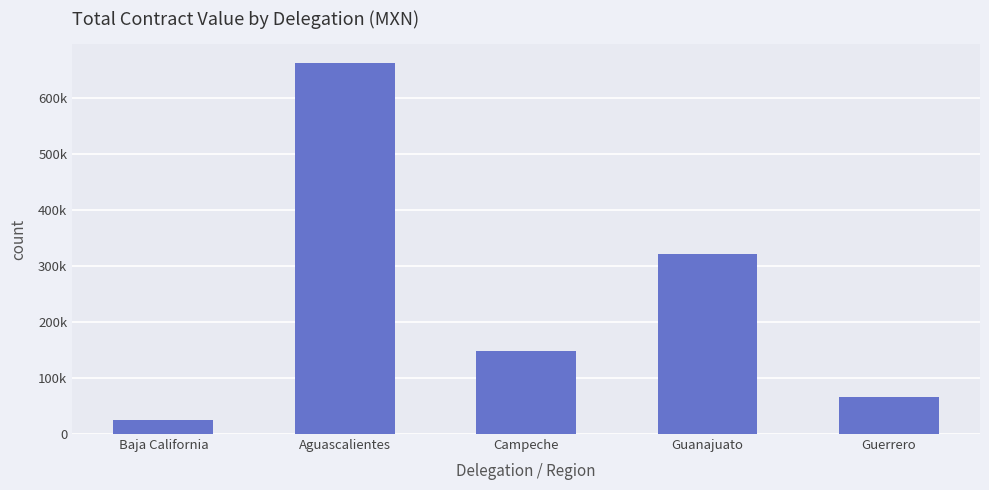

Are the bars horizontal?

No